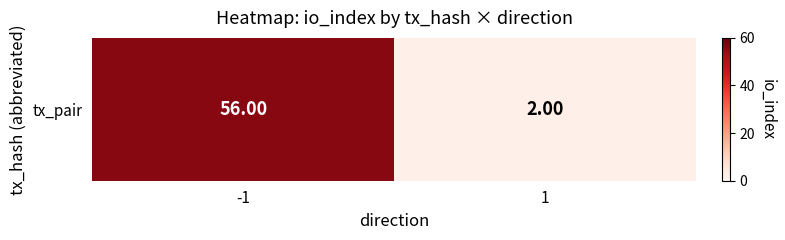

Reading right to left, what are all the values shown in this chart?

1=2	-1=56